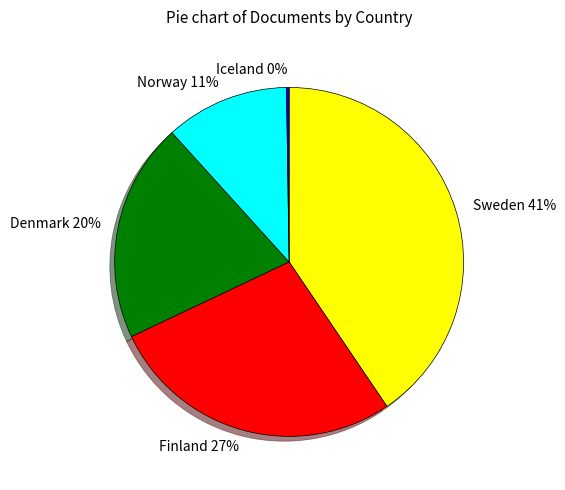

To the nearest percent, what percentage of the pie is Sweden?

41%